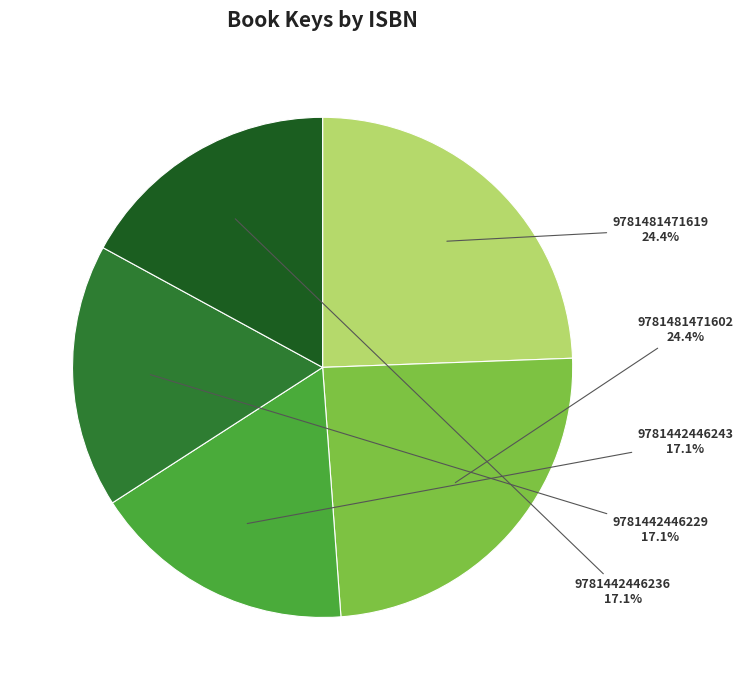

Is it true that 9781481471602 is 10% of the pie?

False